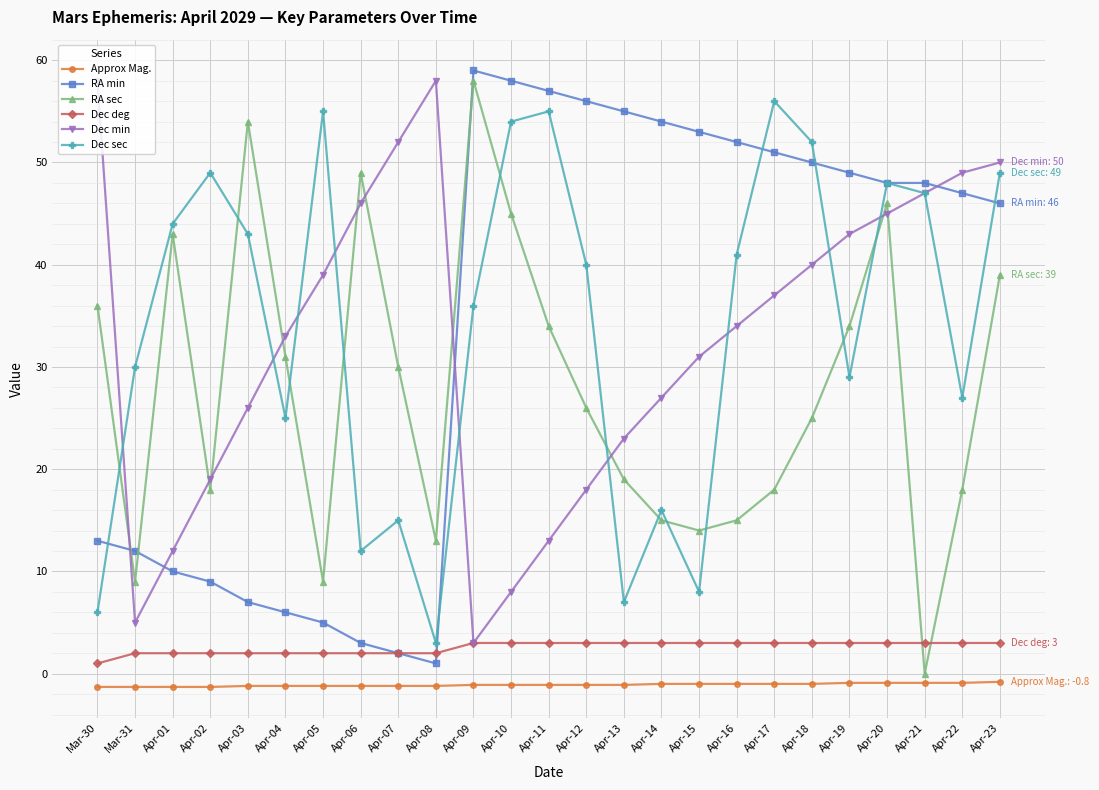

Does the chart have visible grid lines?

Yes